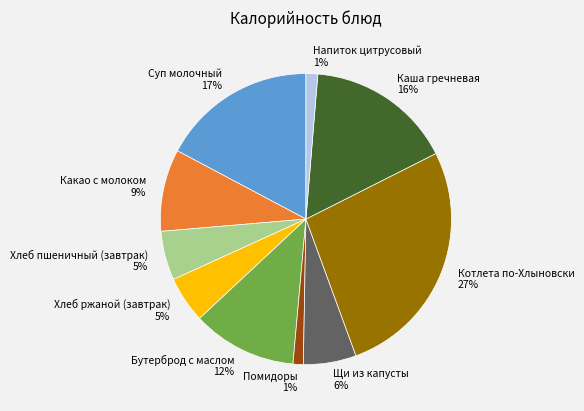

Is it true that Бутерброд с маслом is 12% of the pie?

True